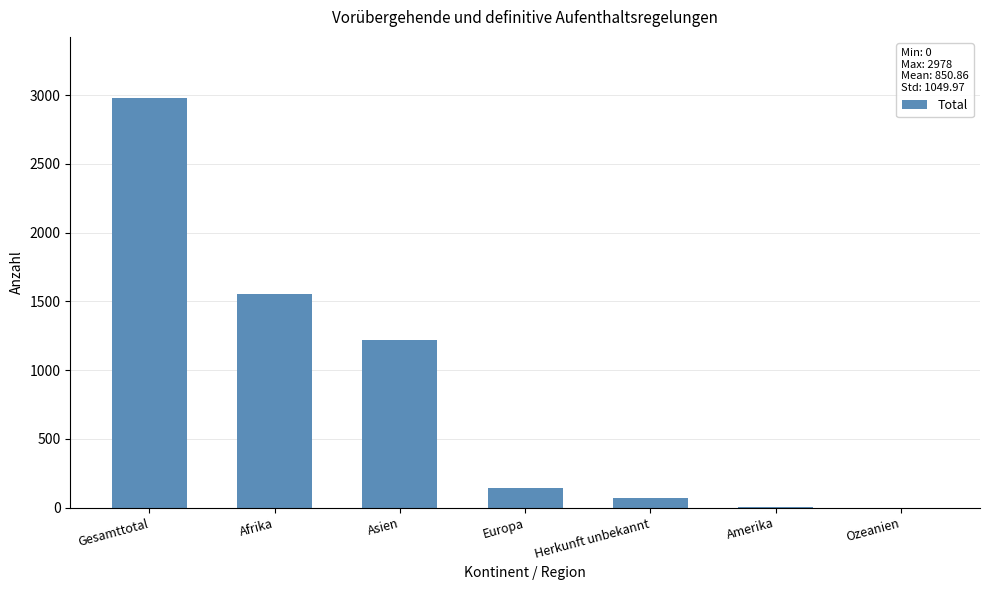

Are the bars horizontal?

No